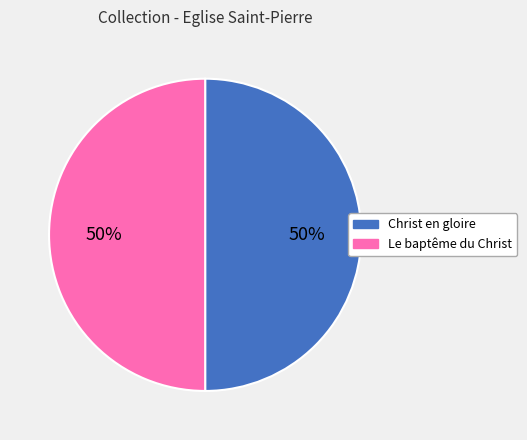

How many slices are in this pie chart?

2